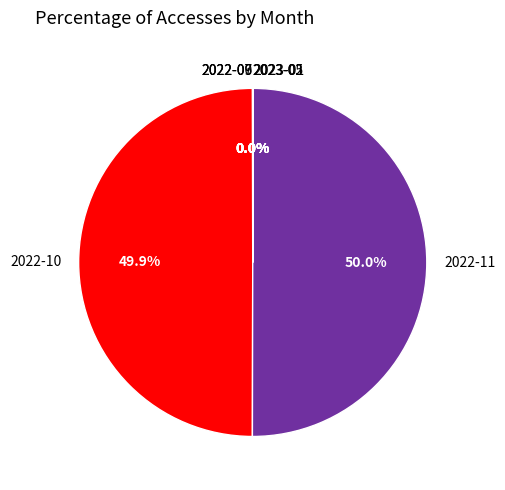

What is the smallest slice in the pie chart?

2022-07